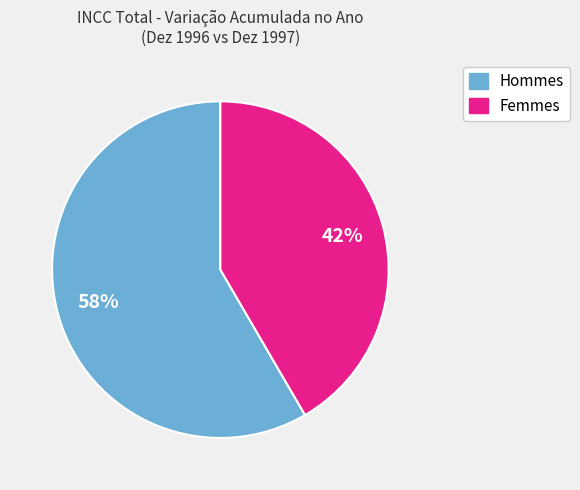

To the nearest percent, what is the average slice percentage?

50%